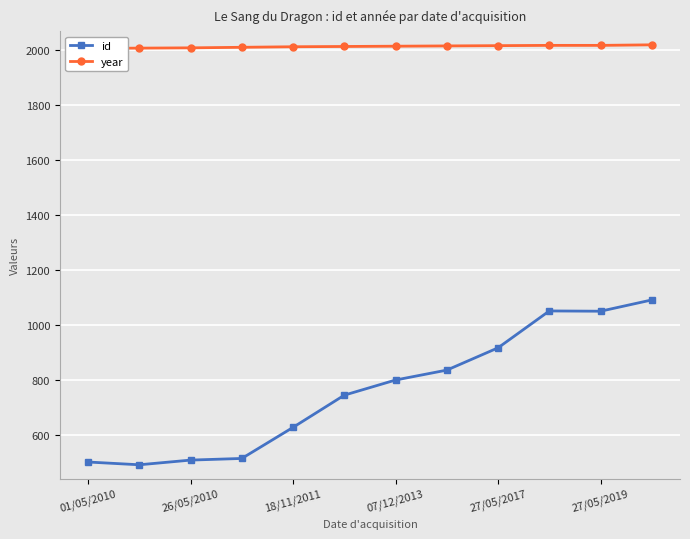

The value of id at 26/05/2010 is 150. True or false?

False